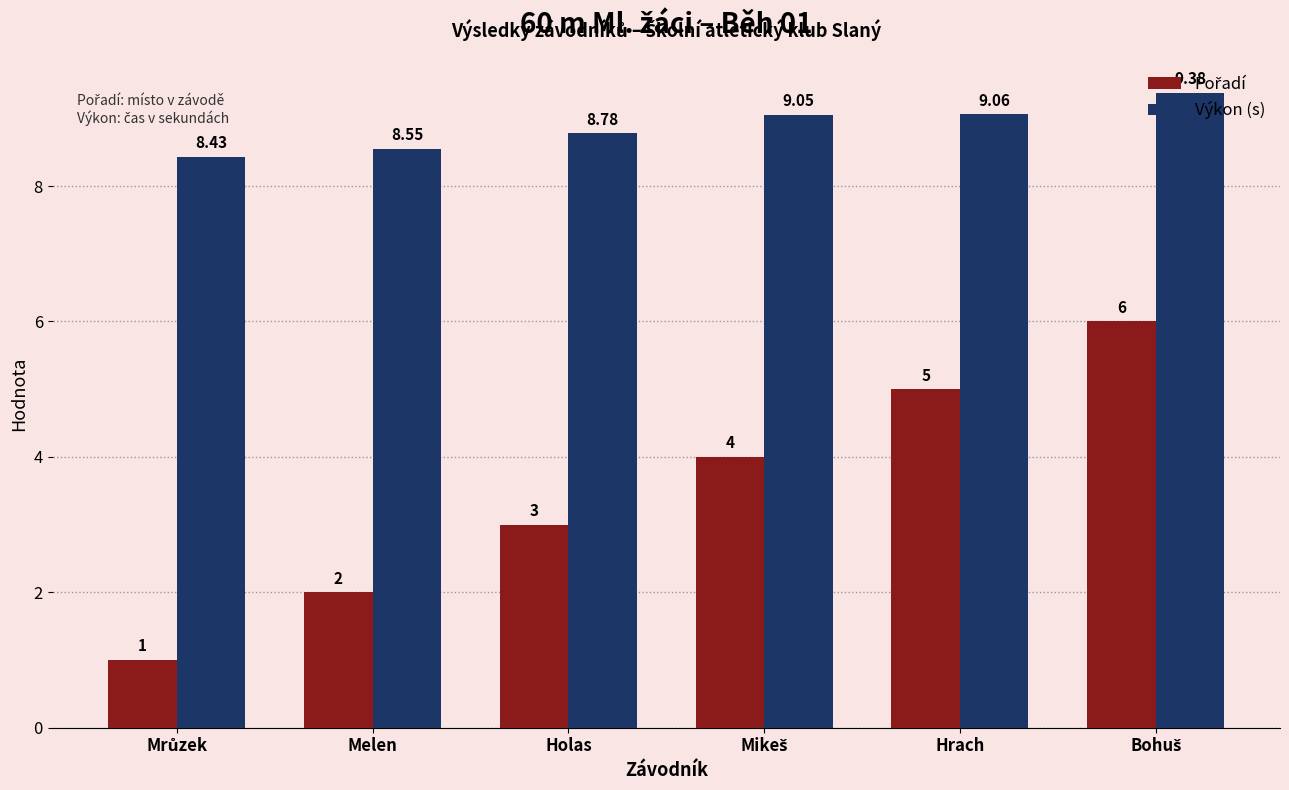

At how many categories does at least one series exceed 5?

6